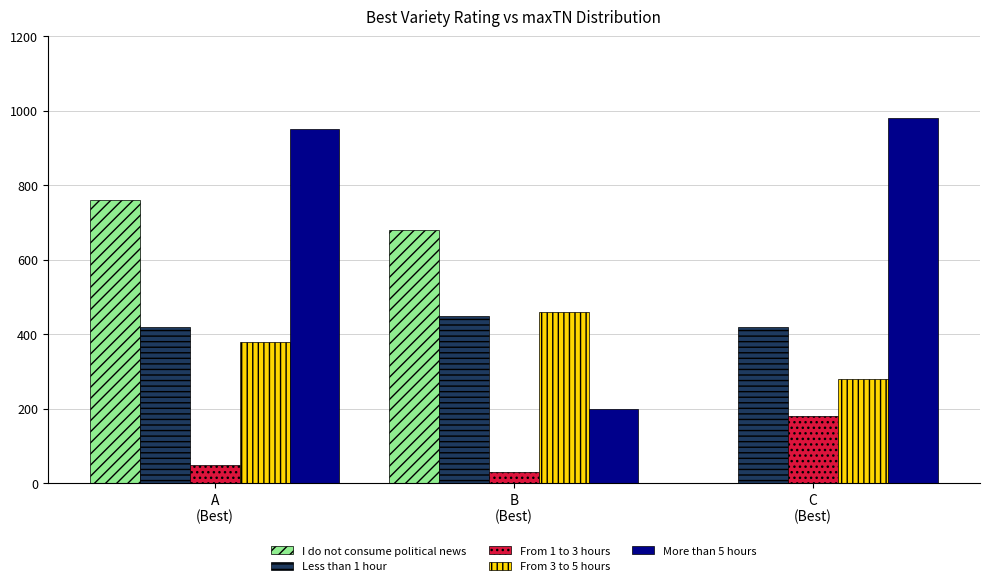

Reading right to left, list all the values displayed in this chart.

I do not consume political news: 0	680	760
Less than 1 hour: 420	450	420
From 1 to 3 hours: 180	30	50
From 3 to 5 hours: 280	460	380
More than 5 hours: 980	200	950